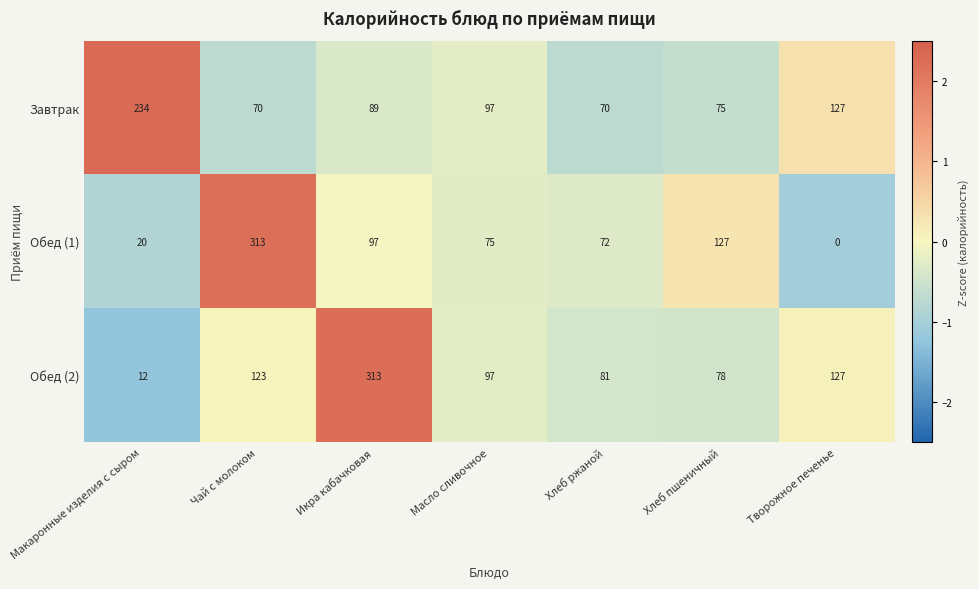

What is the total value across all series at Икра кабачковая?

499